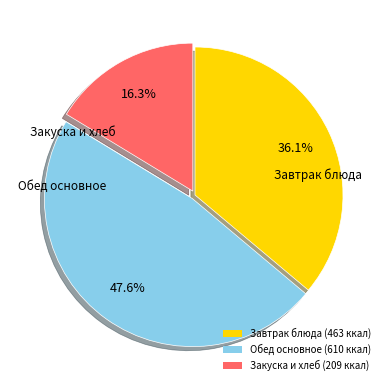

Which slice is the largest?

Обед основное (610 ккал)